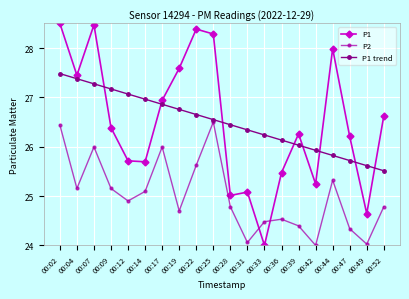

True or false: P1 trend and P2 cross at least once.

False